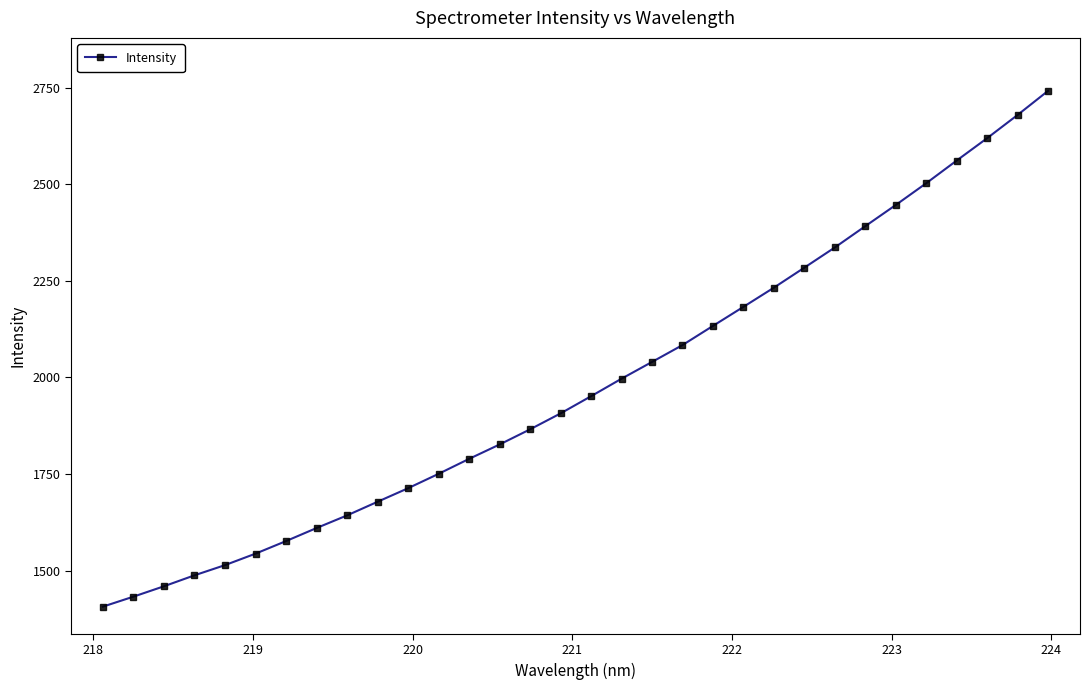

What is the value of the 23rd point from the left?

2232.6